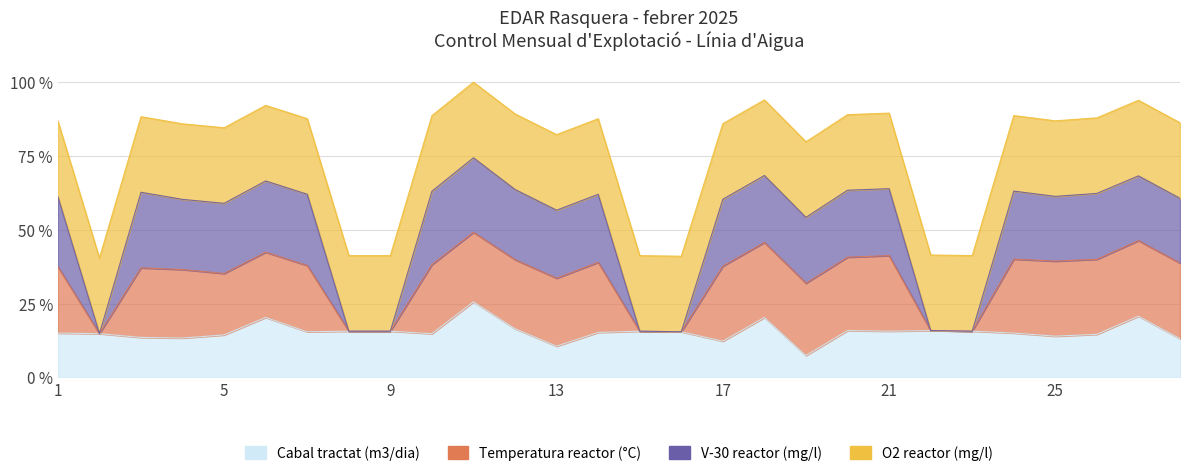

True or false: V-30 reactor (mg/l) and Temperatura reactor (°C) intersect in this chart.

False